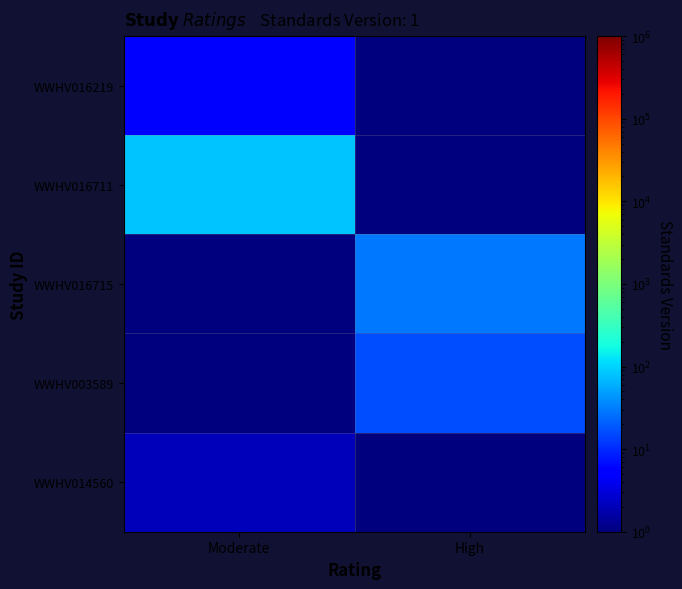

How many categories are shown in the chart?

2